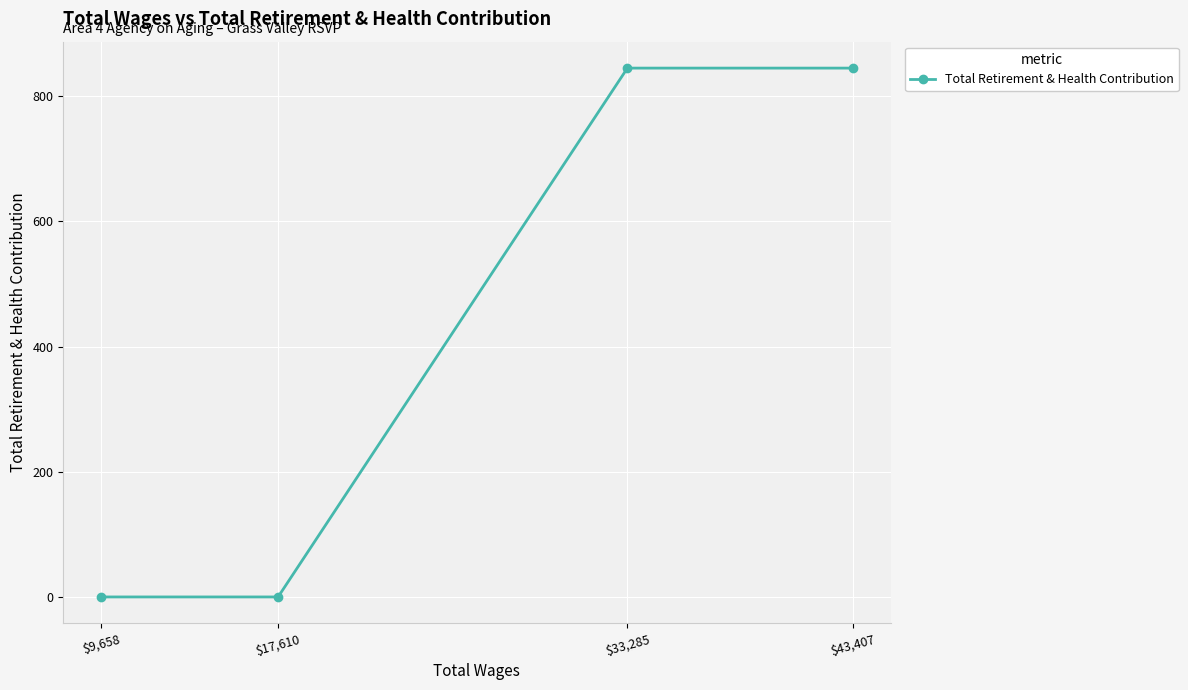

Which label corresponds to the largest value in the chart?

$43,407